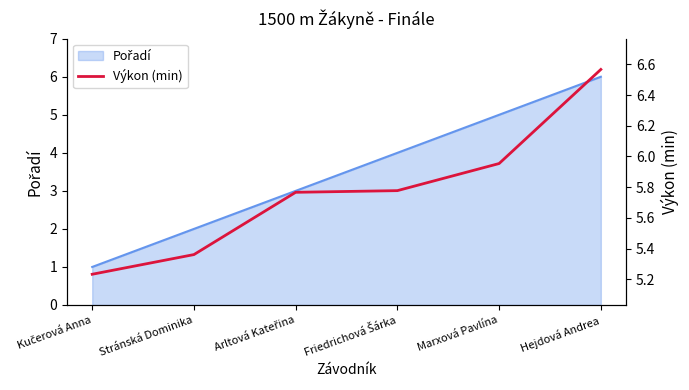

What is the greatest value displayed?

6.6